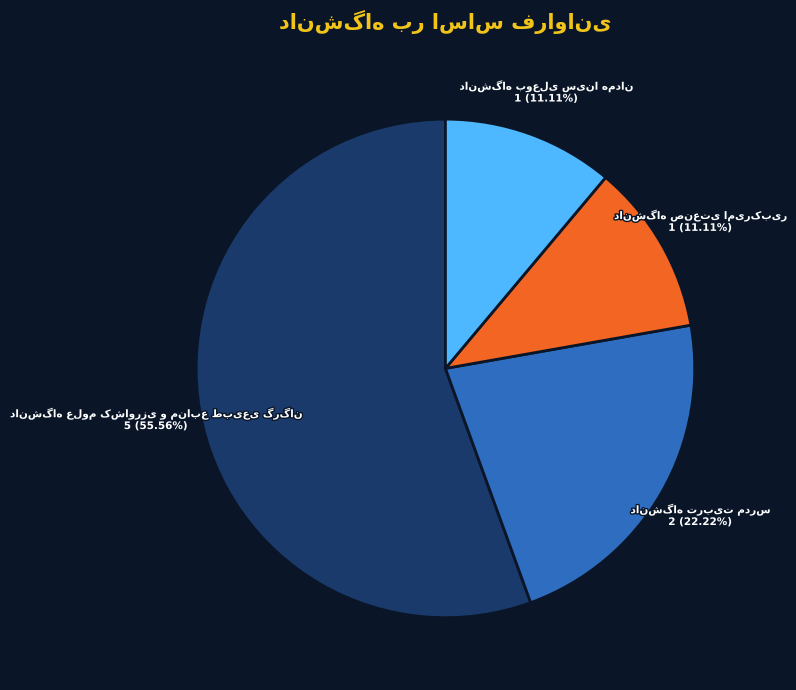

Does any single category account for the majority?

Yes